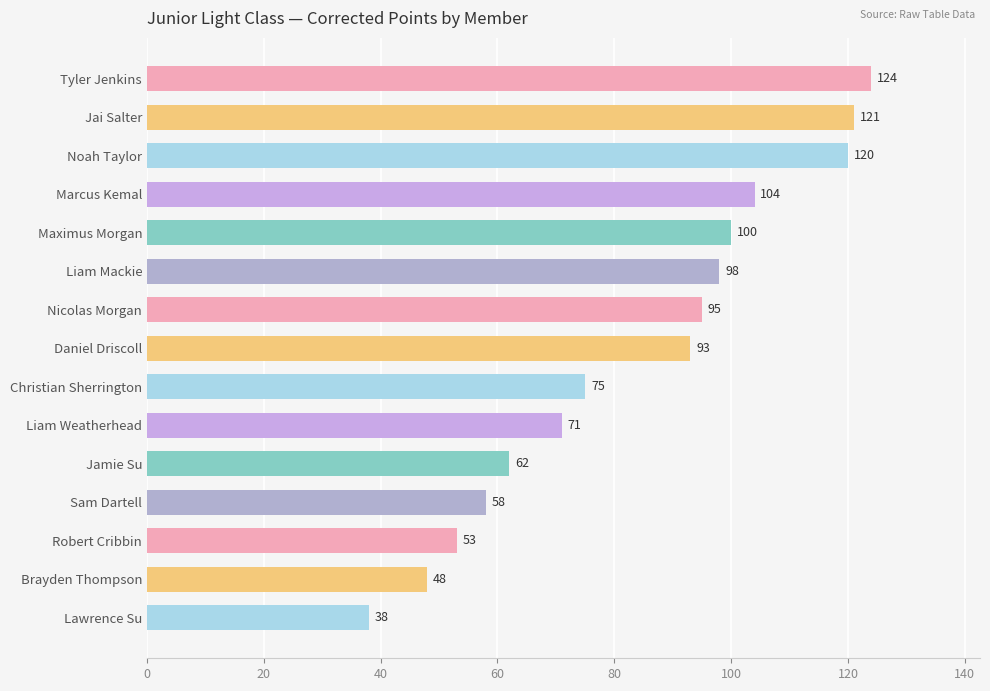

What is the ratio of the value at Tyler Jenkins to the value at Brayden Thompson?

2.6